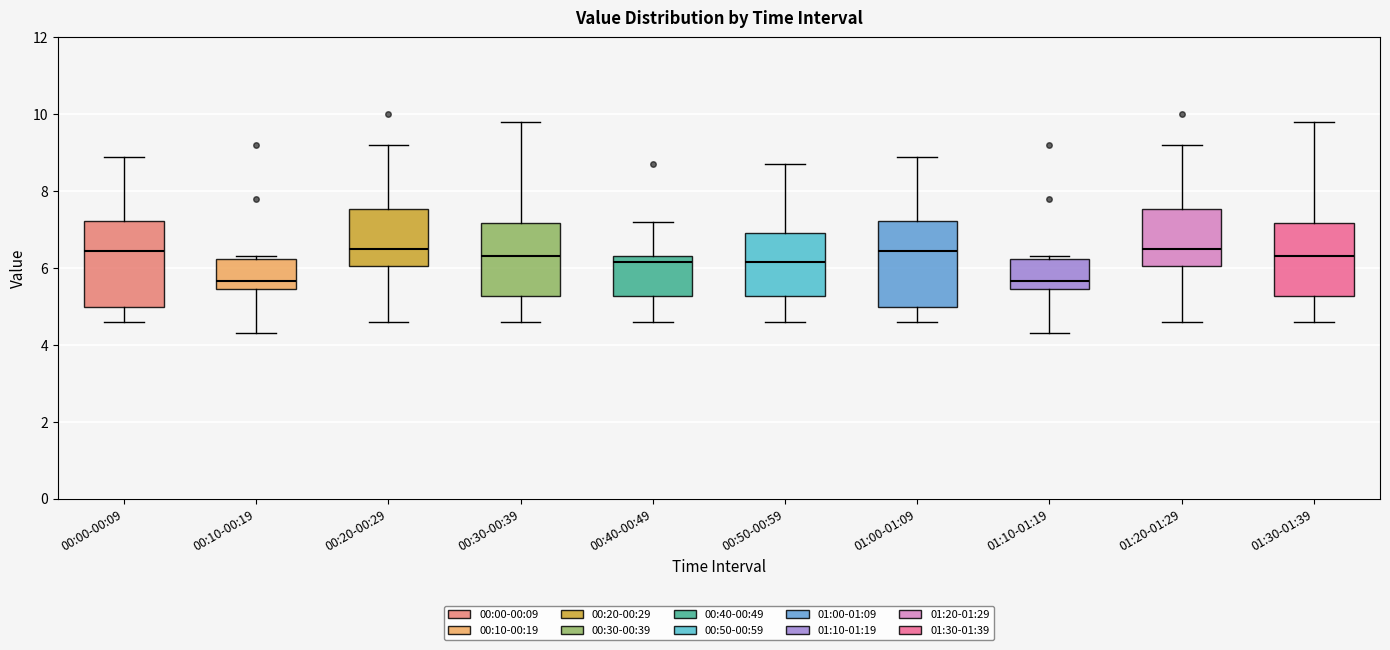

Where is the upper edge of the box for 00:30-00:39 on the y-axis? The values are not printed on the chart, so give them approximately, as read against the axis.

7.2